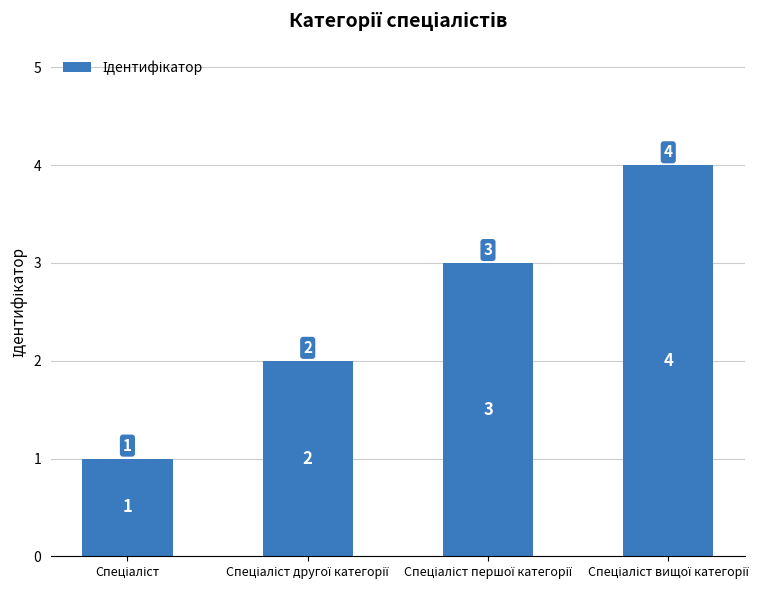

What is the value of the 1st bar from the left?

1